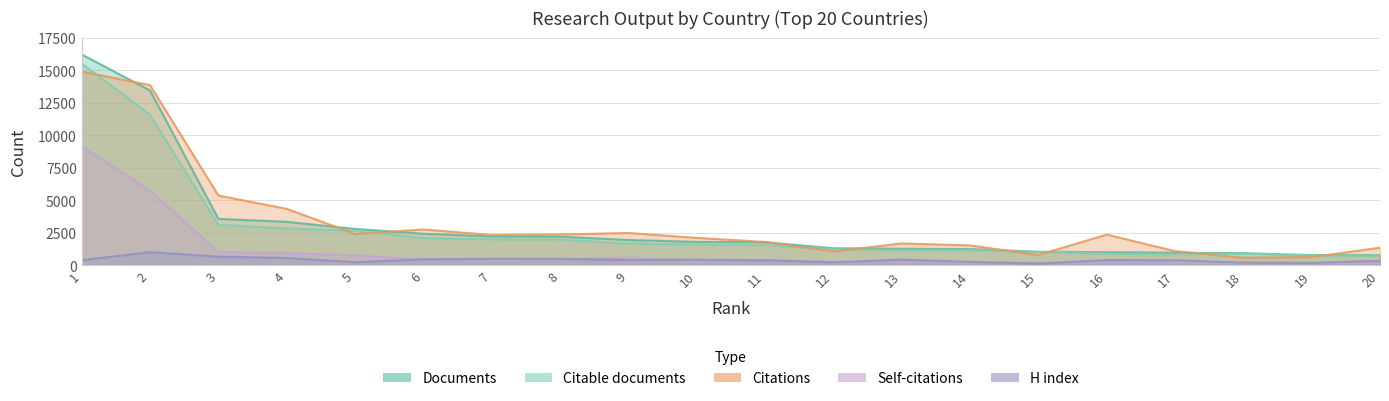

At which category is the sum across all series the highest?

1